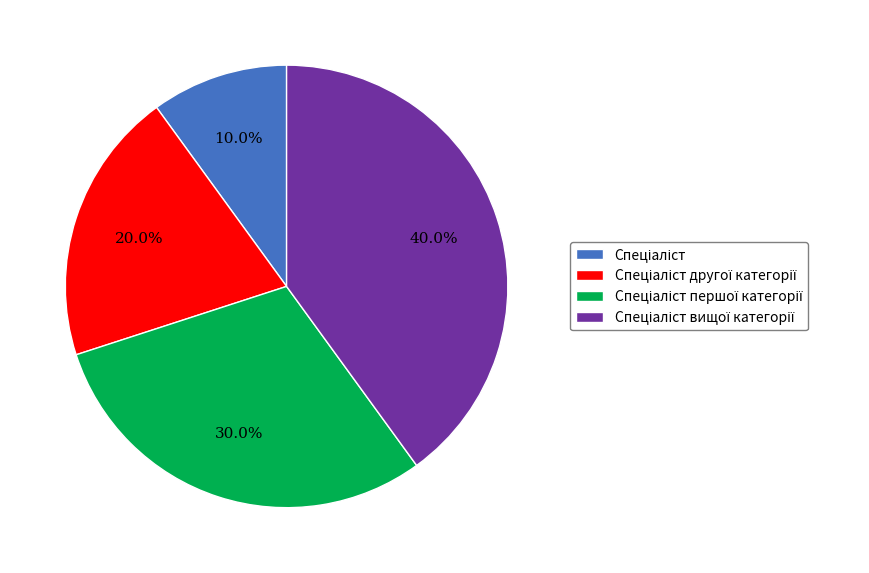

Is there any slice that represents more than half of the pie?

No